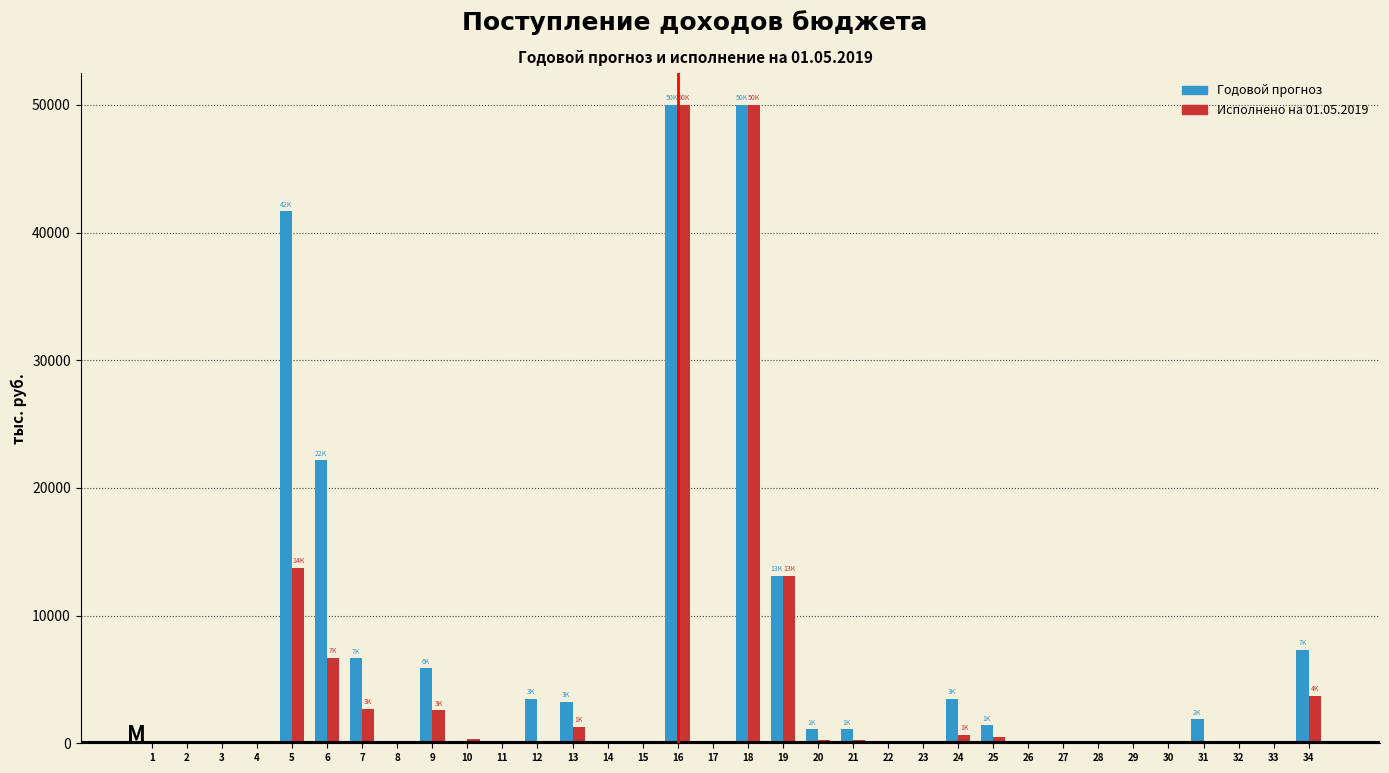

Between 6 and 33, which series saw the biggest shift?

Годовой прогноз